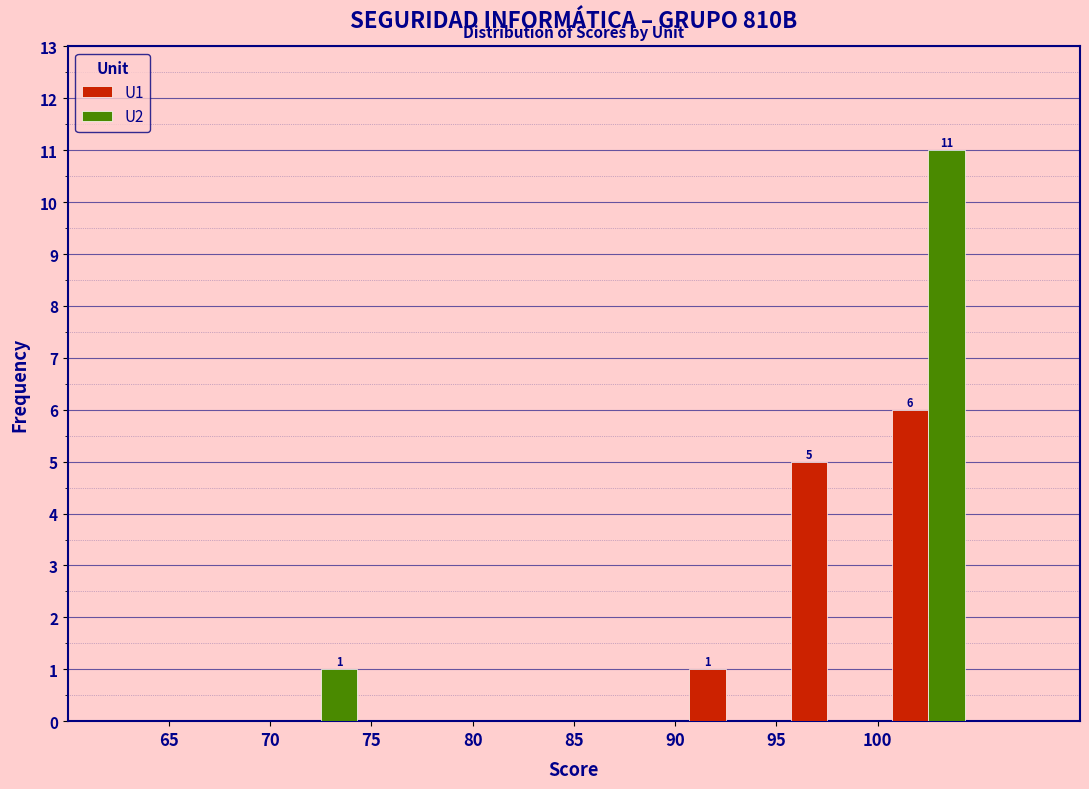

In the U1 series, which range on the x-axis has the tallest bar?

100 to 105